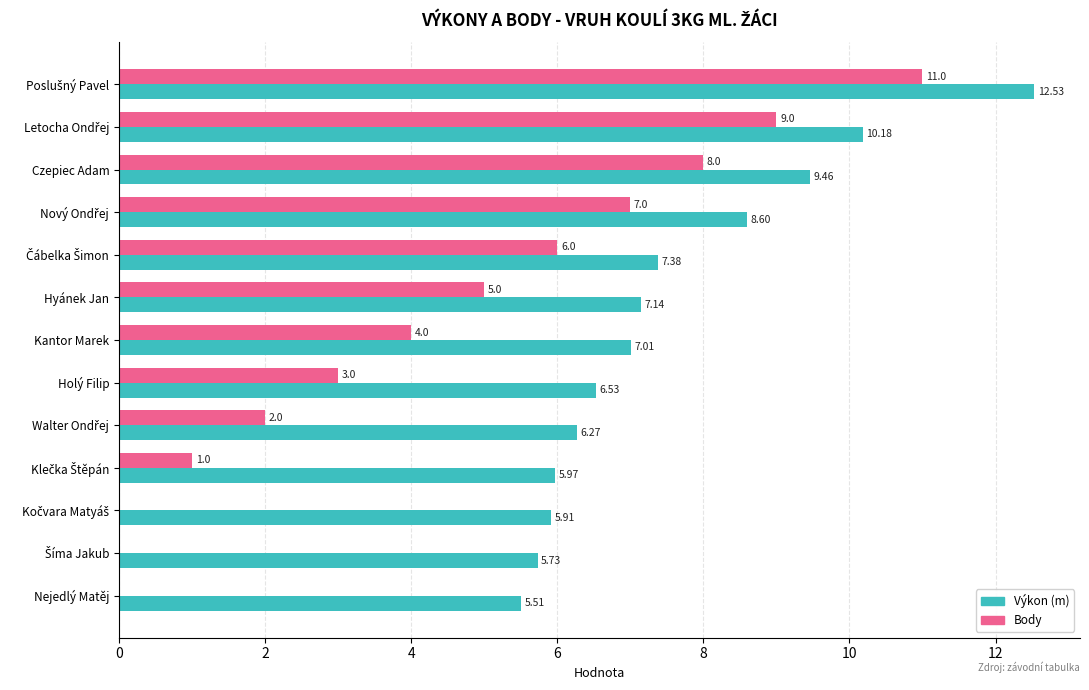

What is the sum of all Výkon (m) values?

98.2